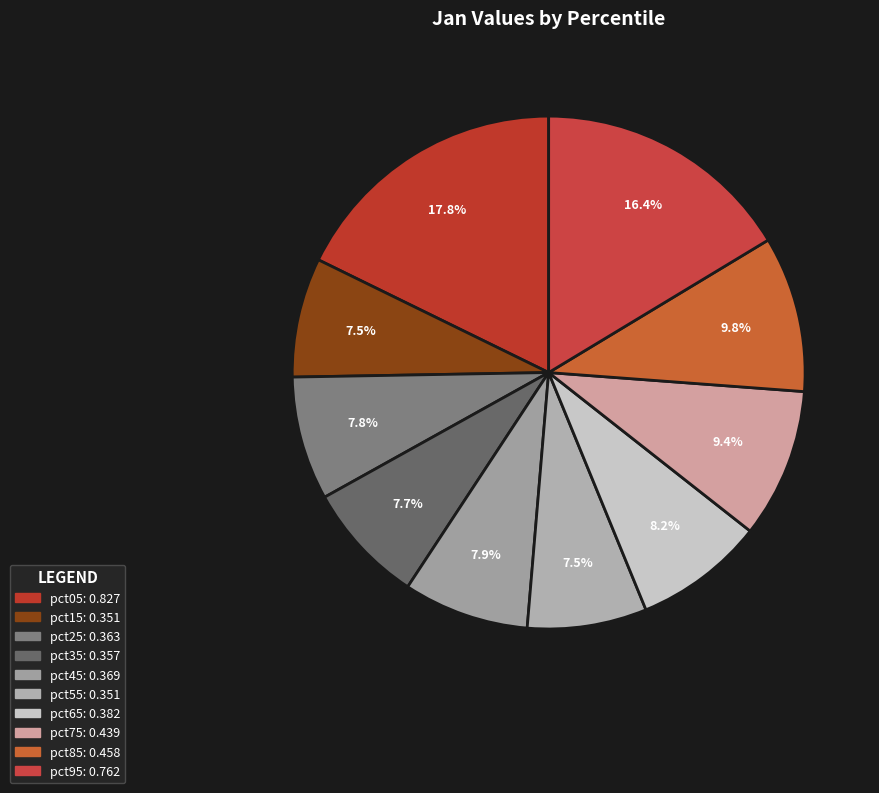

How much of the chart is everything except pct15?

92.5%